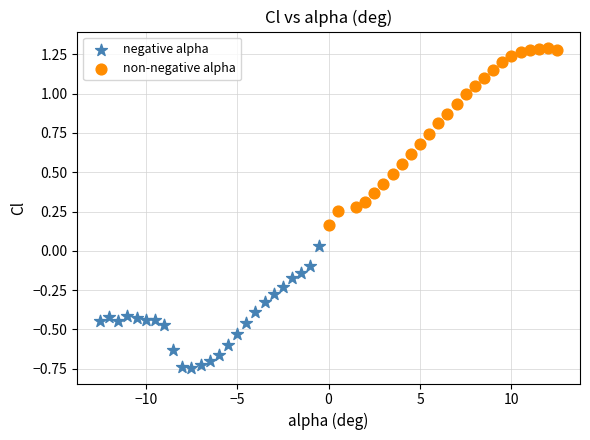

Which series has the widest spread of Y values?

non-negative alpha